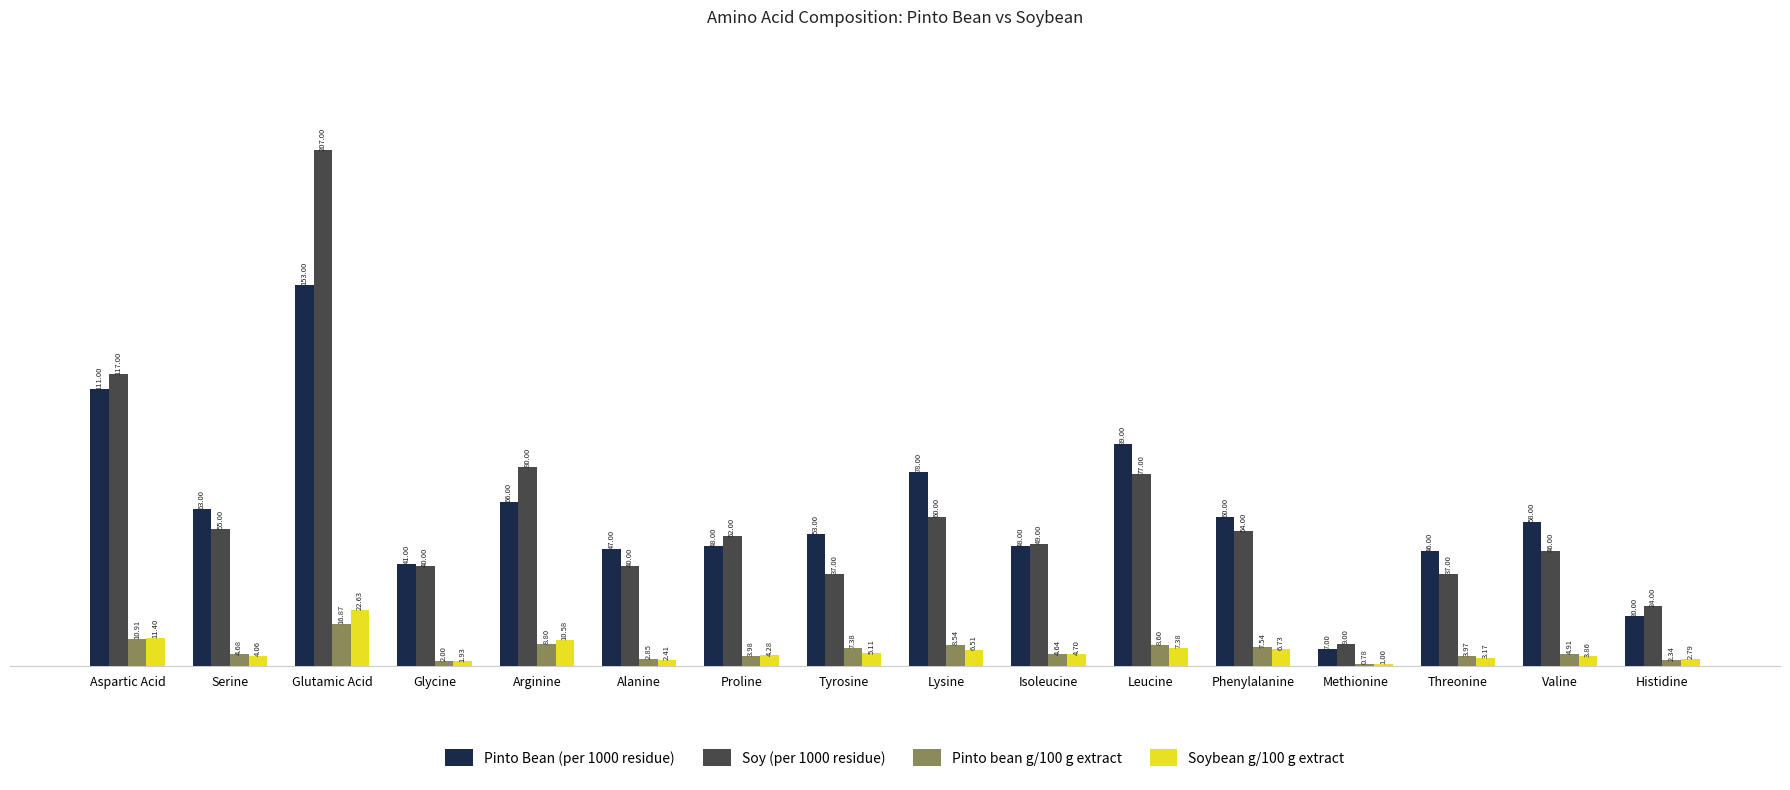

How many categories are shown in the chart?

16